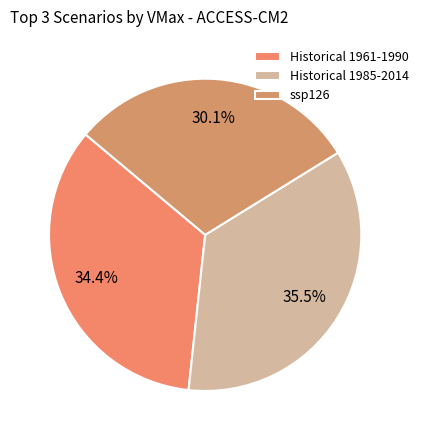

Which category has the smallest portion of the pie?

ssp126